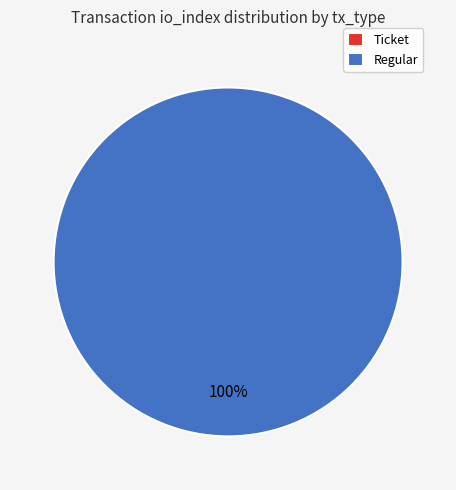

To the nearest percent, what is the combined percentage of Ticket and Regular?

100%